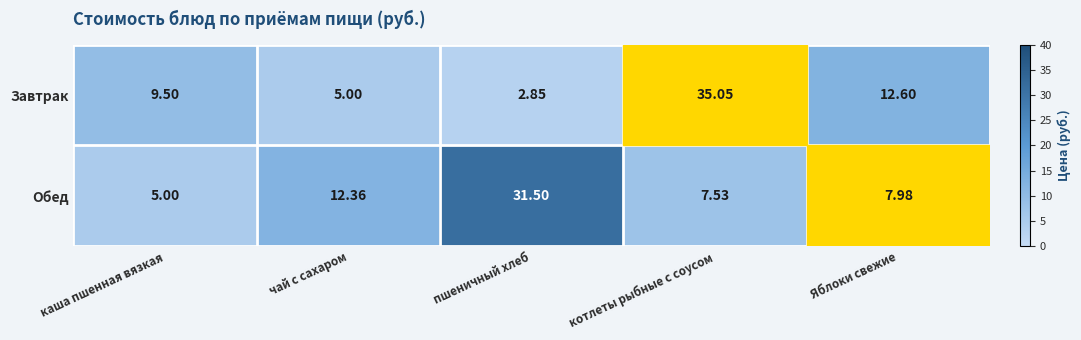

At каша пшенная вязкая, list the series in order from smallest to largest.

Обед, Завтрак